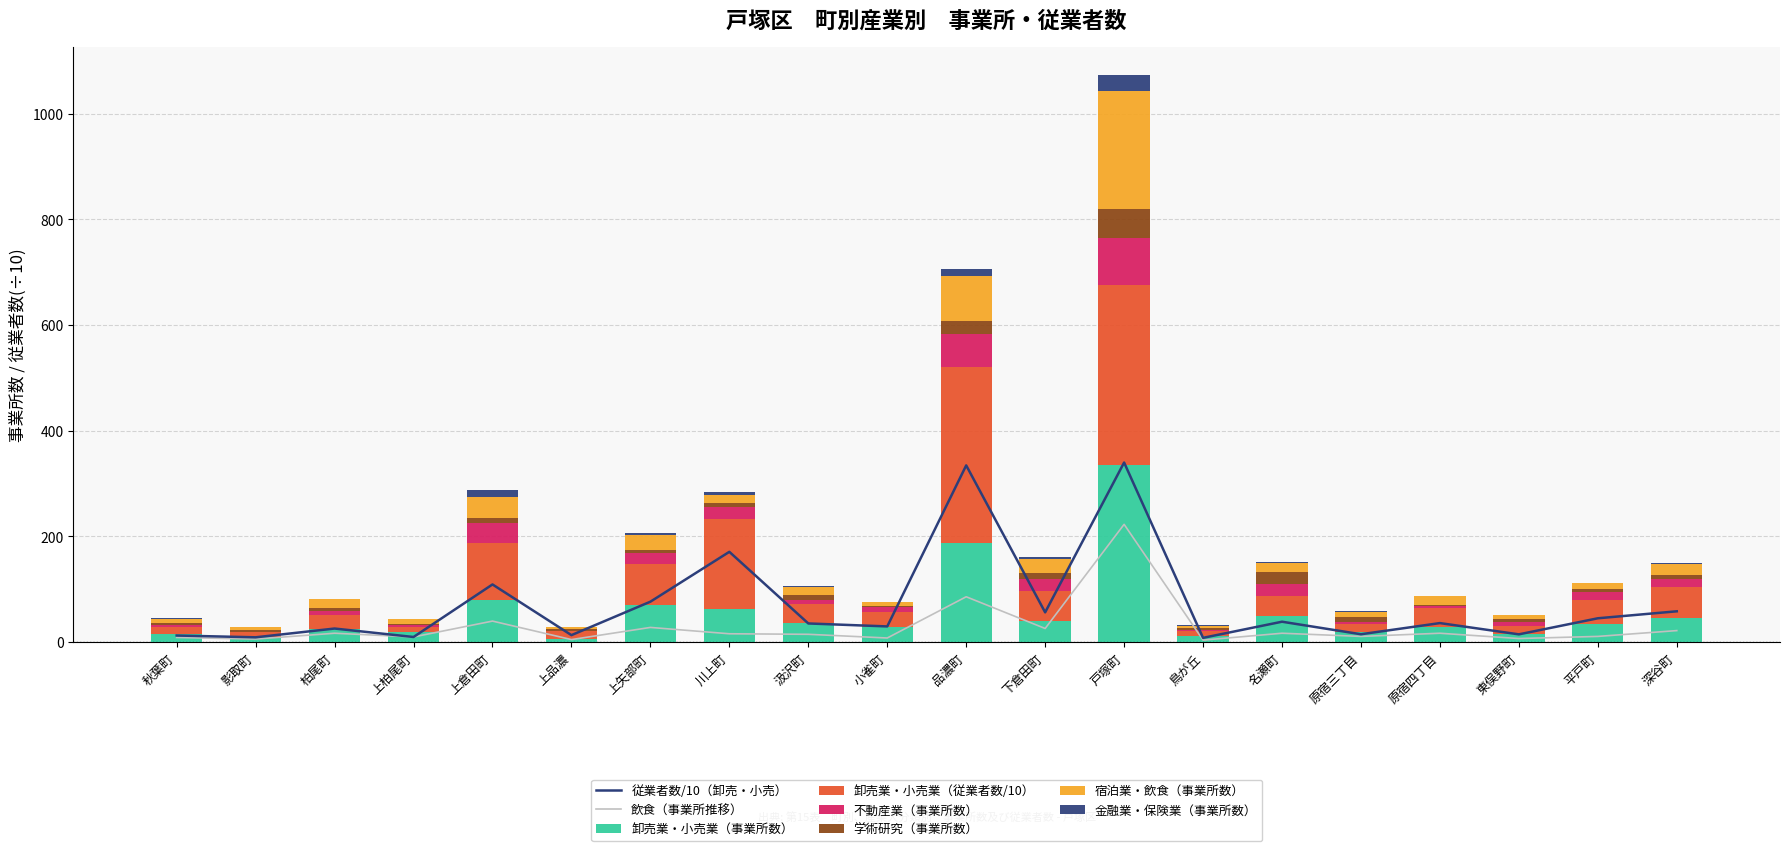

What is the label of the 18th bar from the right?

柏尾町